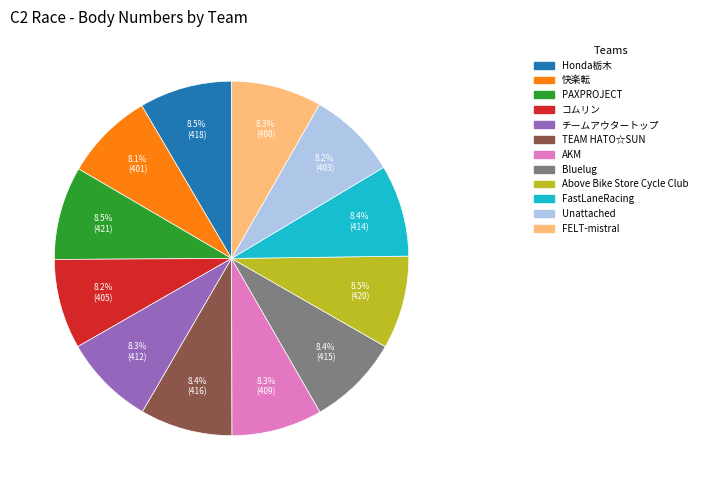

What is the ratio of the value at 快楽転 to the value at チームアウタートップ?

1.0